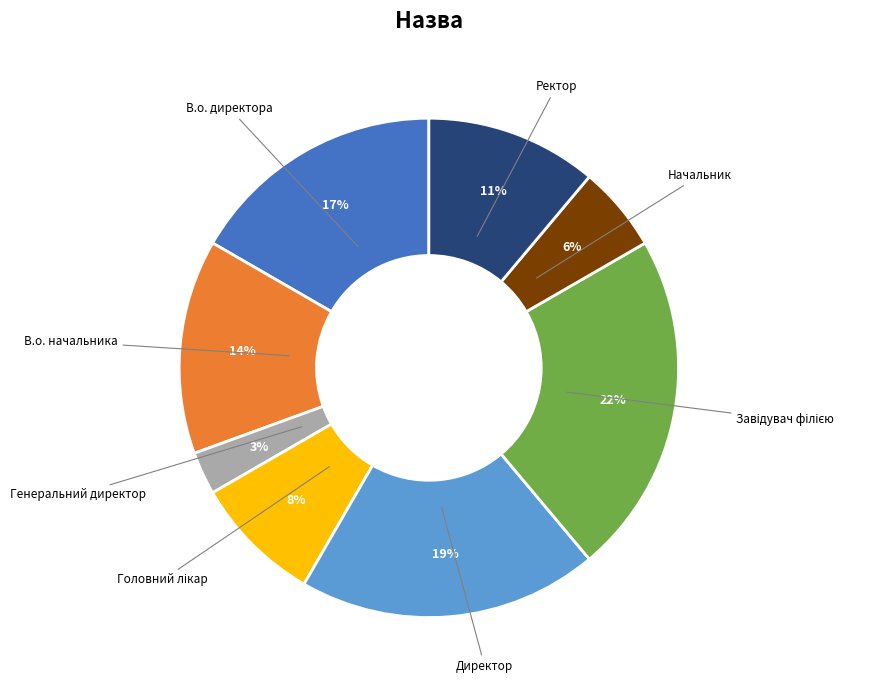

Which slice is the smallest?

Генеральний директор